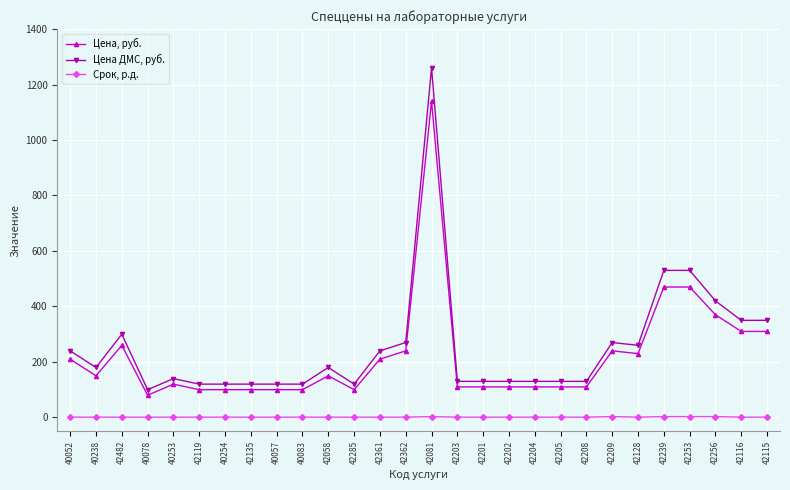

Which series has the largest range (max minus min)?

Цена ДМС, руб.